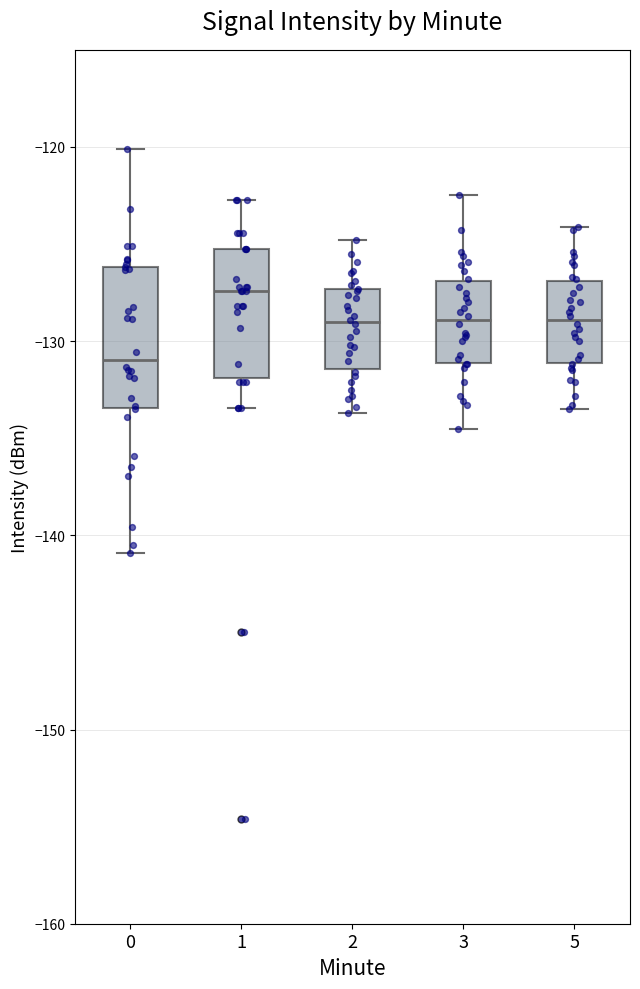

Where is the upper edge of the box at x = 0 on the y-axis? The values are not printed on the chart, so give them approximately, as read against the axis.

-126